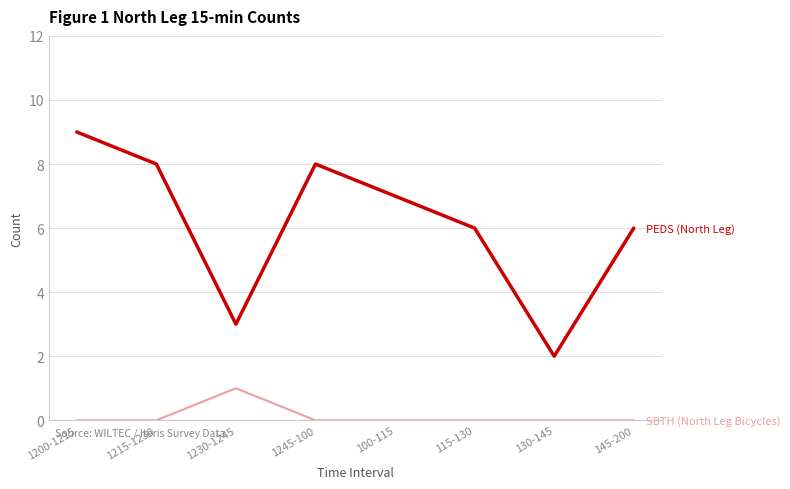

What position from the left is 100-115?

5